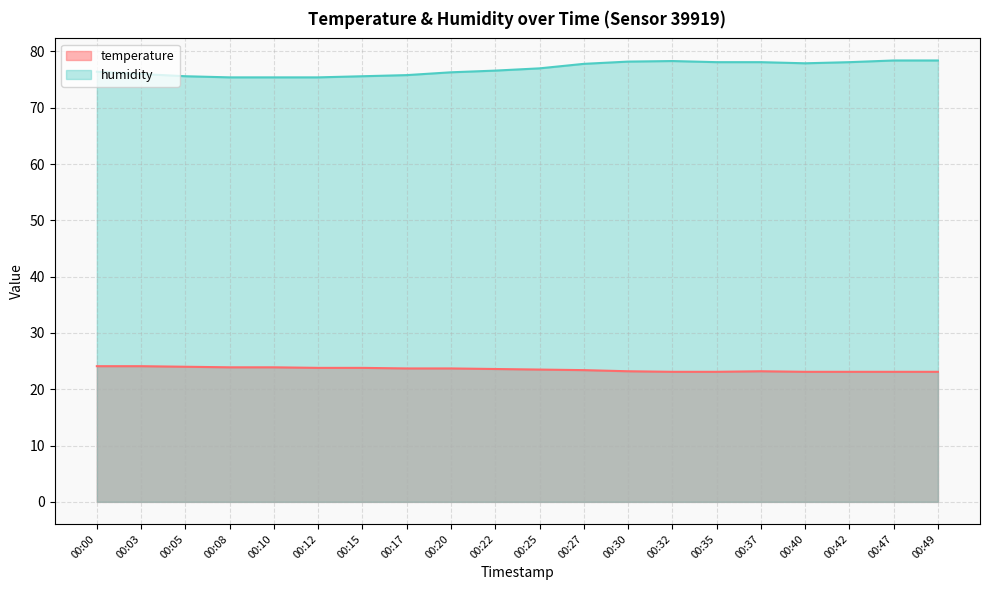

Which series has the widest spread of values?

humidity